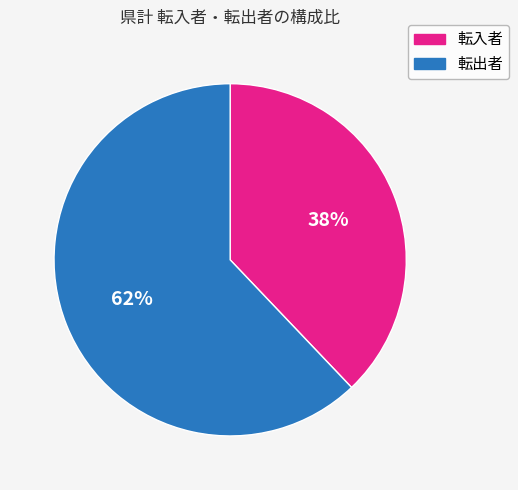

Which category accounts for the majority?

転出者